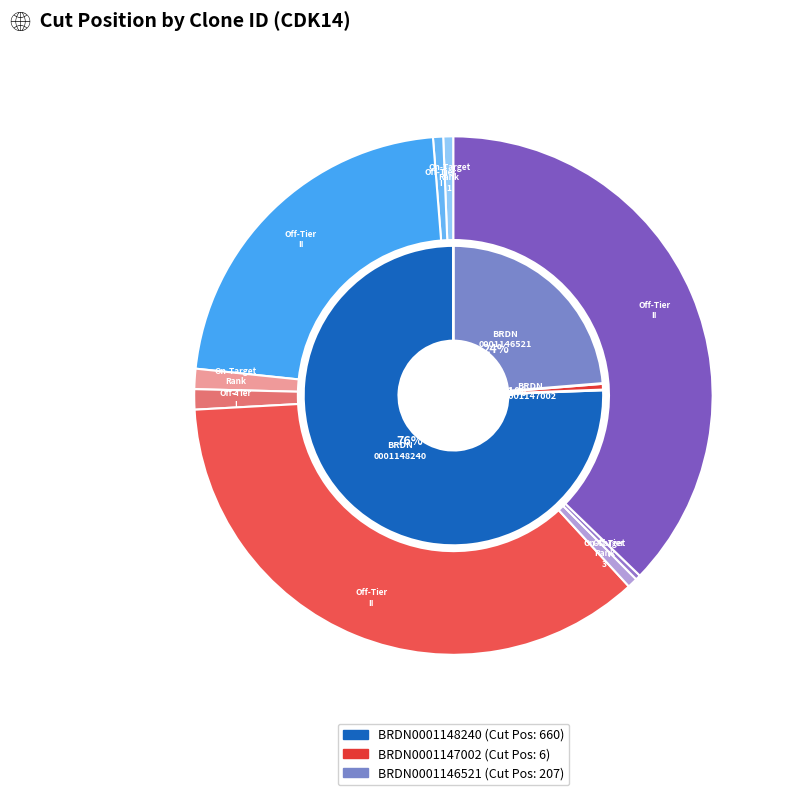

True or false: BRDN0001148240 accounts for 76% of the total.

True